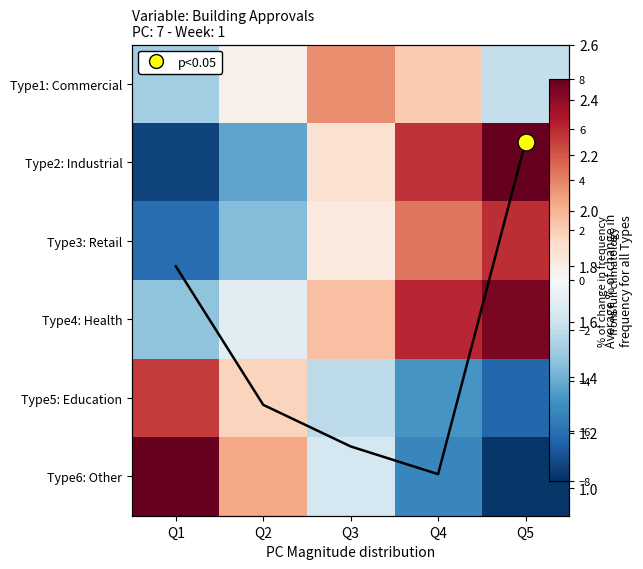

What is the difference between the line values at Q2 and Q3?

0.2